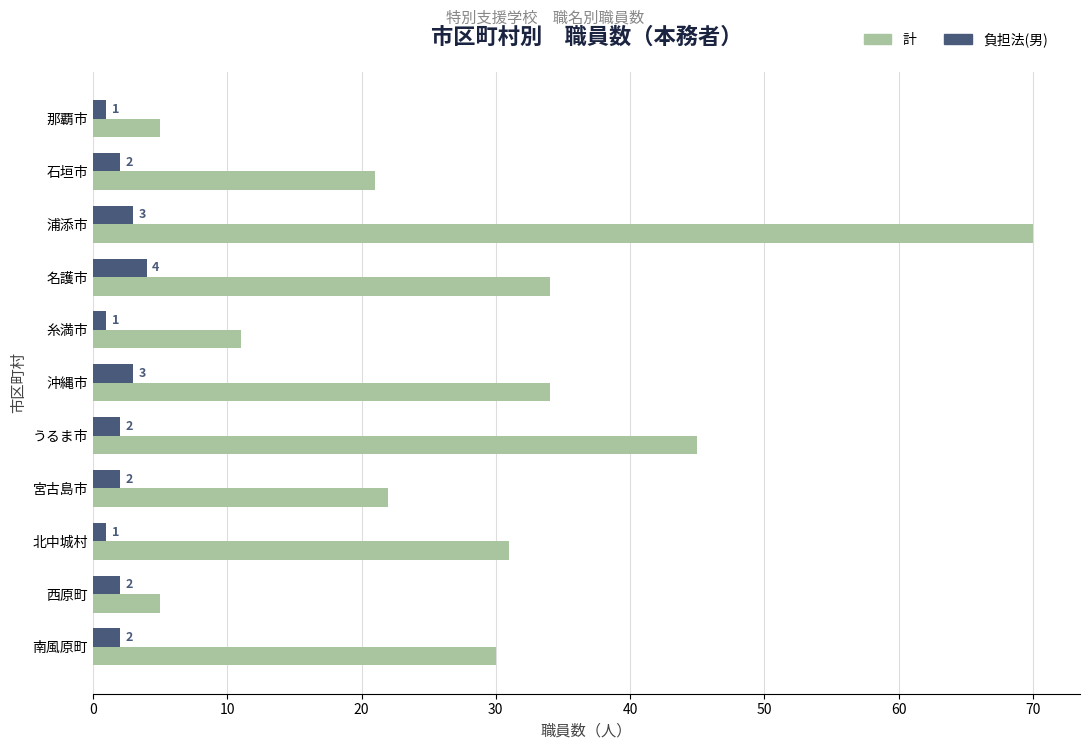

Rank the series by their average value, from highest to lowest.

計, 負担法(男)